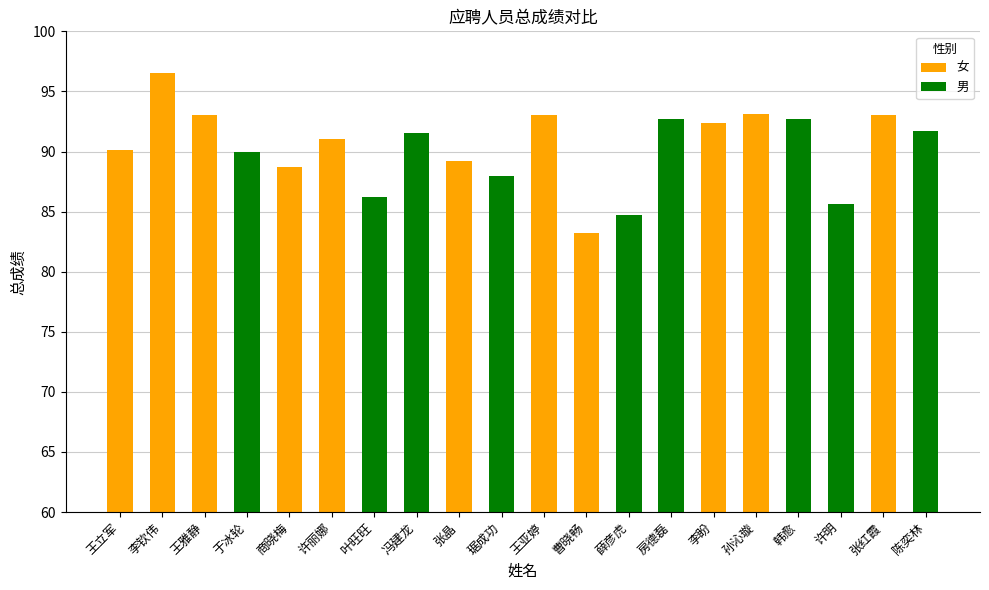

Are the bars horizontal?

No